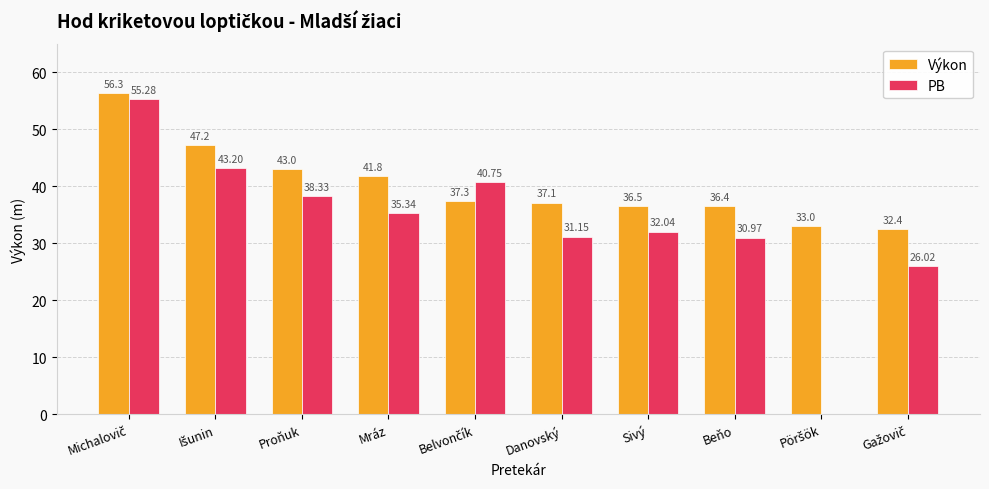

Where is Výkon nearest to the value 44?

Proňuk